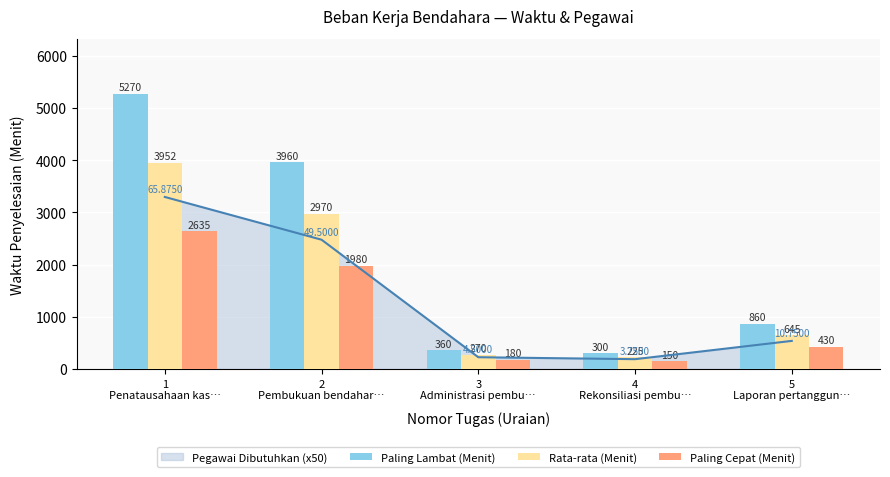

At 1
Penatausahaan kas…, list the series in order from largest to smallest.

Paling Lambat (Menit), Rata-rata (Menit), Paling Cepat (Menit)